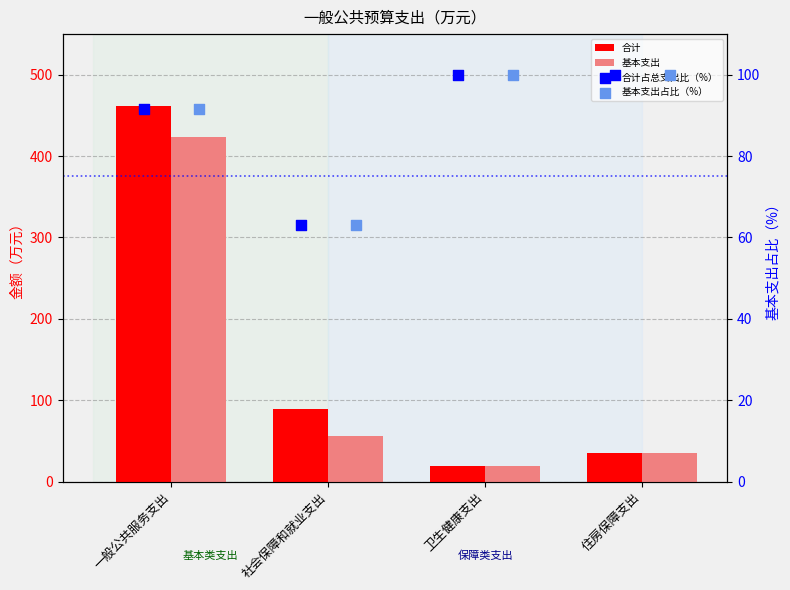

Which series reaches the maximum Y coordinate?

合计